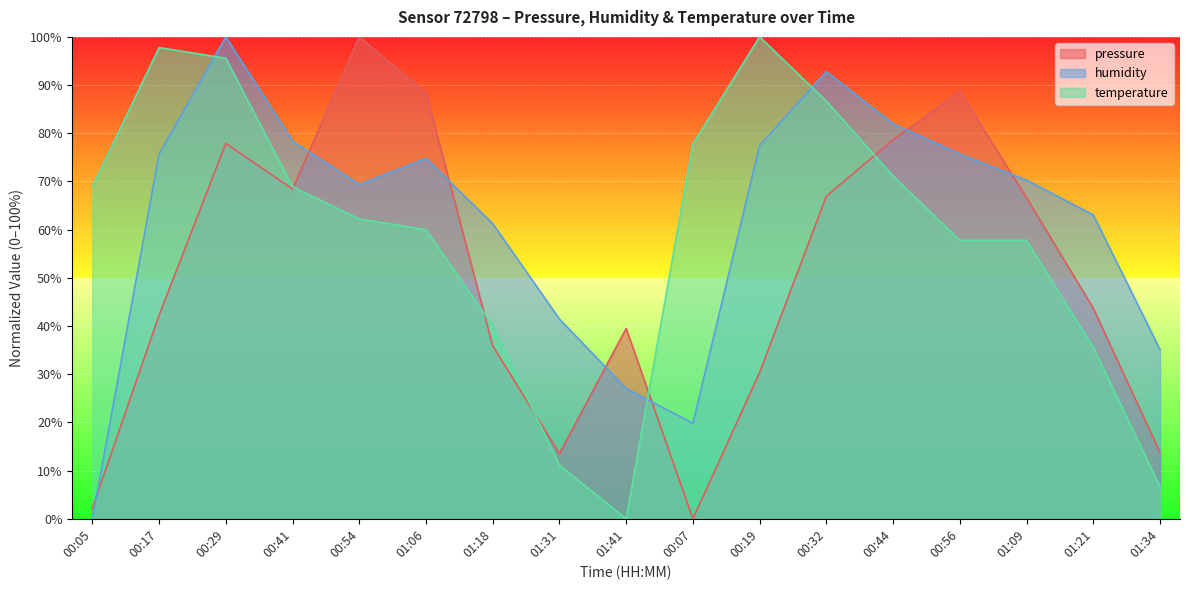

Is the value of humidity at 00:07 greater than the value of temperature at 00:29?

No